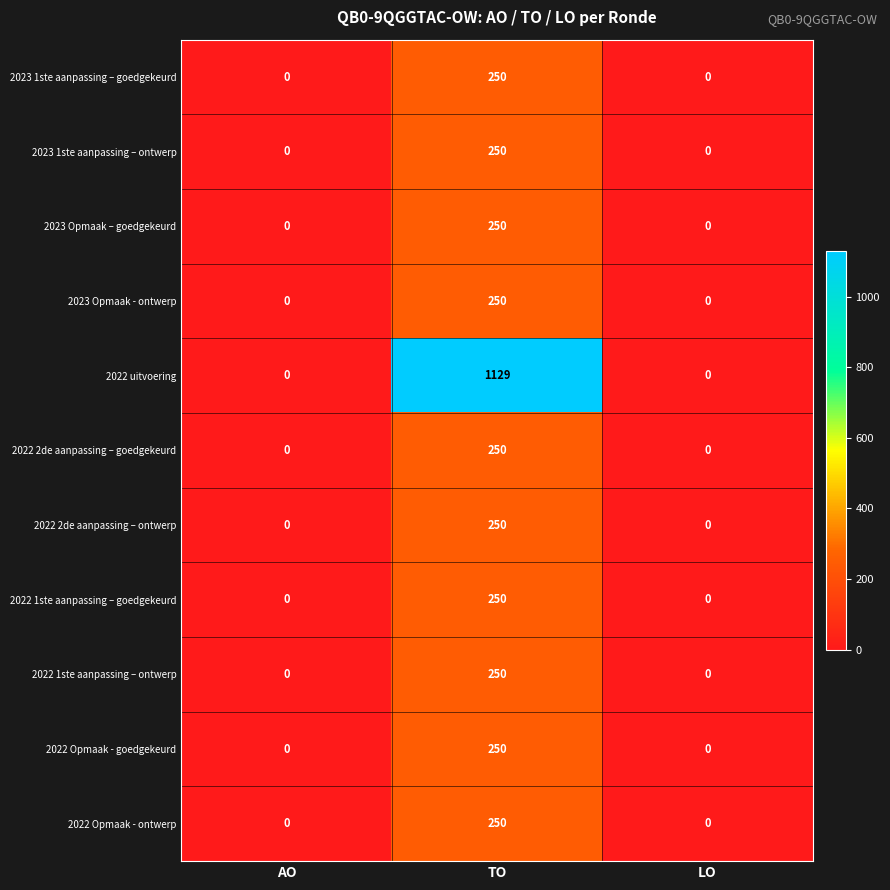

What is the average value of the 2022 Opmaak - goedgekeurd series?

83